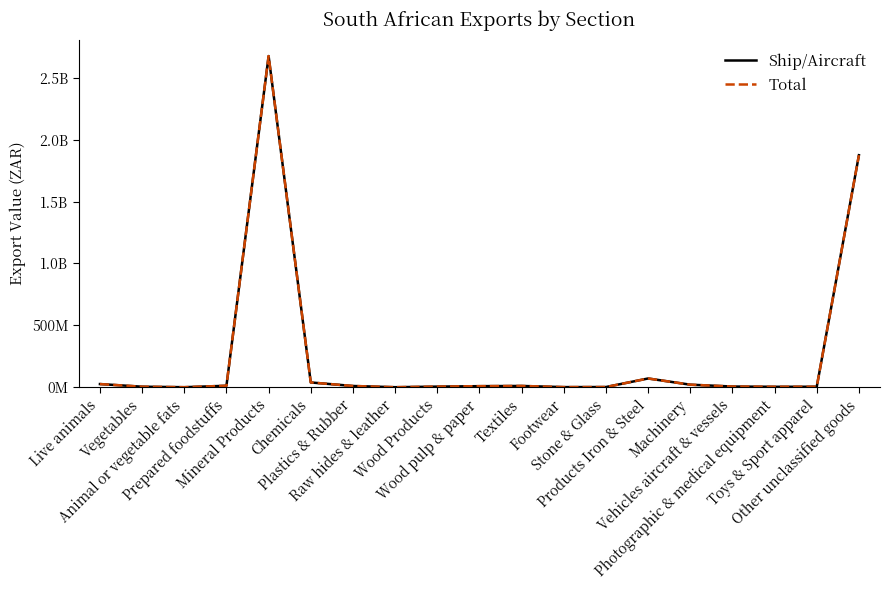

True or false: Ship/Aircraft and Total cross at least once.

False